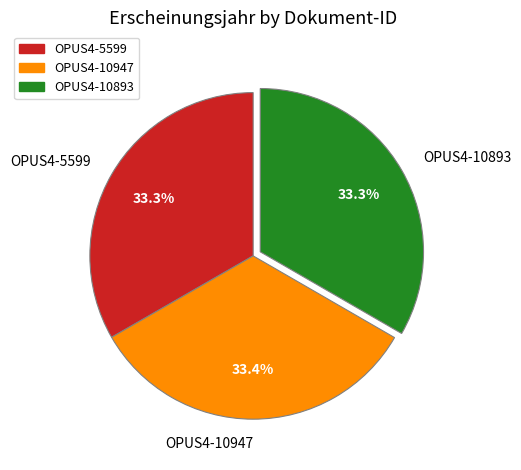

The OPUS4-10947 slice represents 45% of the pie. True or false?

False